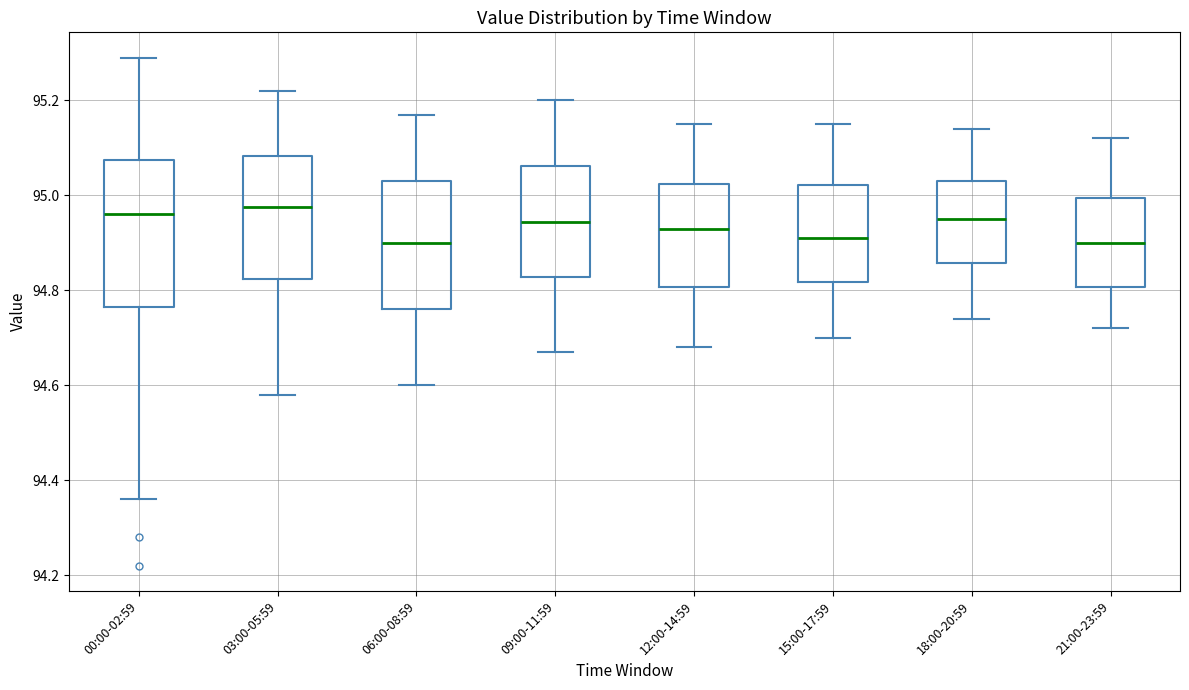

Reading left to right, transcribe this box plot: for each box, give where its median line is, the range the box spans, and where its two whiskers end, as read against the y-axis. The values are not printed on the chart, so give them approximately, as read against the axis.

00:00-02:59: median 94.96, box 94.76 to 95.08, whiskers 94.36 to 95.30
03:00-05:59: median 94.98, box 94.82 to 95.08, whiskers 94.58 to 95.22
06:00-08:59: median 94.90, box 94.76 to 95.04, whiskers 94.60 to 95.18
09:00-11:59: median 94.94, box 94.82 to 95.06, whiskers 94.68 to 95.20
12:00-14:59: median 94.94, box 94.80 to 95.02, whiskers 94.68 to 95.16
15:00-17:59: median 94.92, box 94.82 to 95.02, whiskers 94.70 to 95.16
18:00-20:59: median 94.96, box 94.86 to 95.04, whiskers 94.74 to 95.14
21:00-23:59: median 94.90, box 94.80 to 95.00, whiskers 94.72 to 95.12